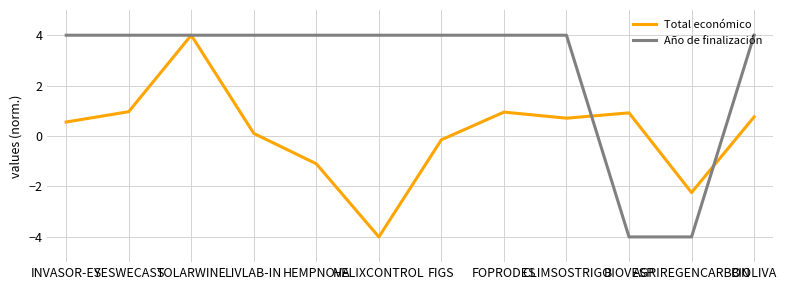

Which series changed the most between FOPRODES and BIOVESP?

Año de finalización